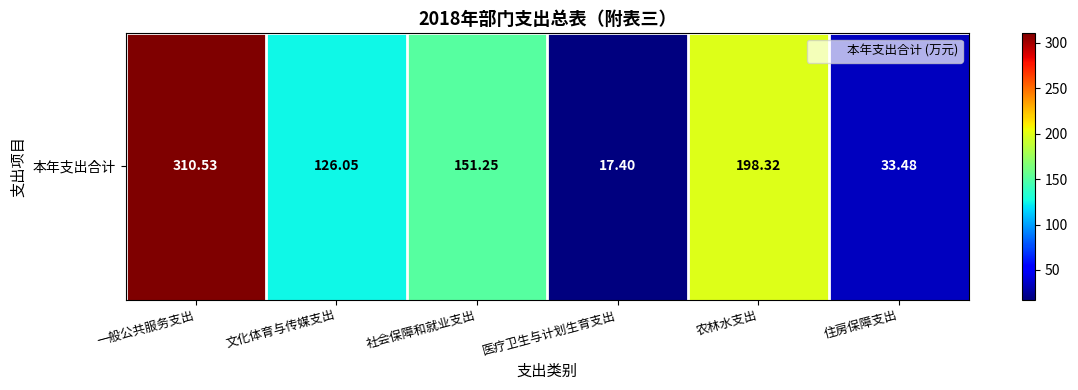

Rank the categories by value from lowest to highest.

医疗卫生与计划生育支出, 住房保障支出, 文化体育与传媒支出, 社会保障和就业支出, 农林水支出, 一般公共服务支出